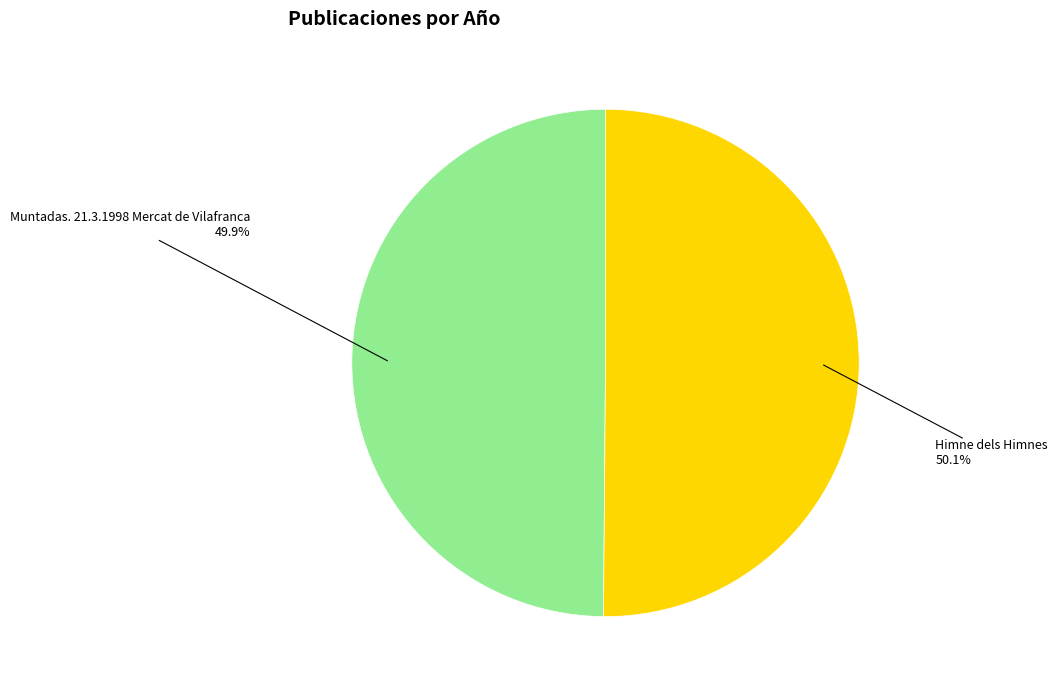

Is there a majority slice in this chart?

Yes